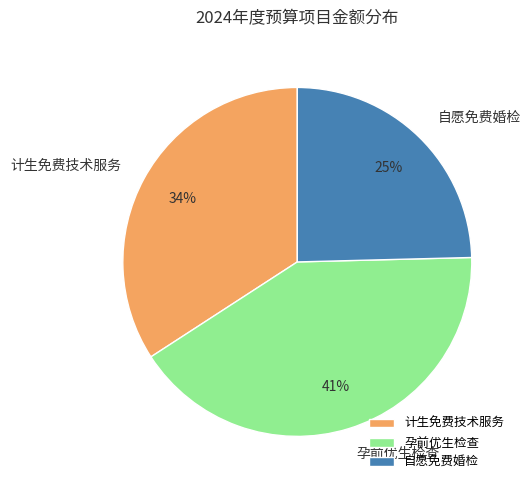

Does 自愿免费婚检 represent more than half of the total?

No